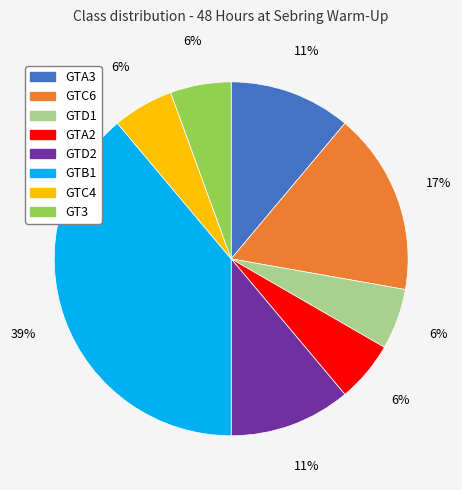

Is the sum of GTC6 and GTA2 greater than half?

No